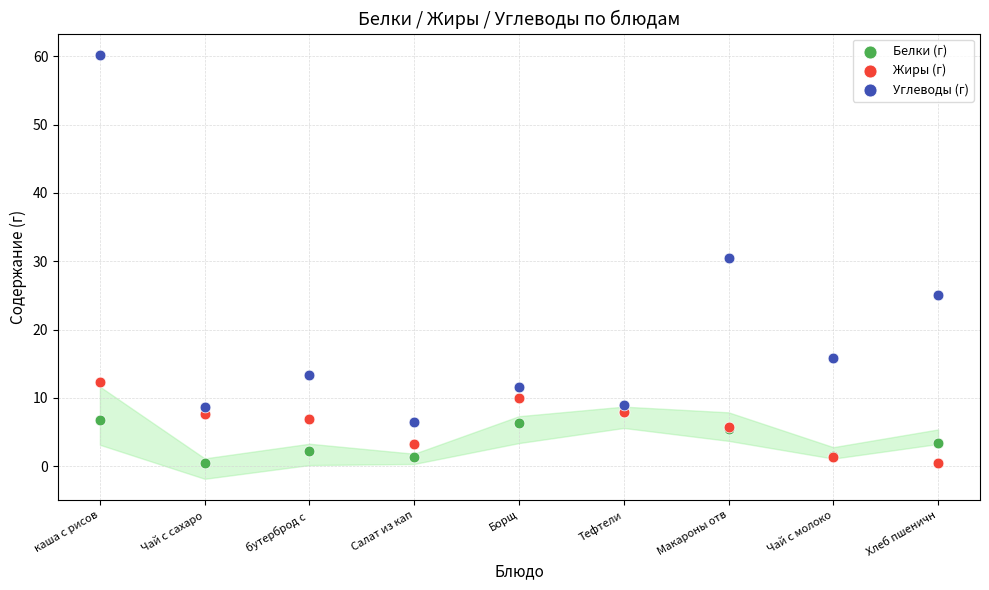

What are all the series names shown in the legend?

Белки (г), Жиры (г), Углеводы (г)